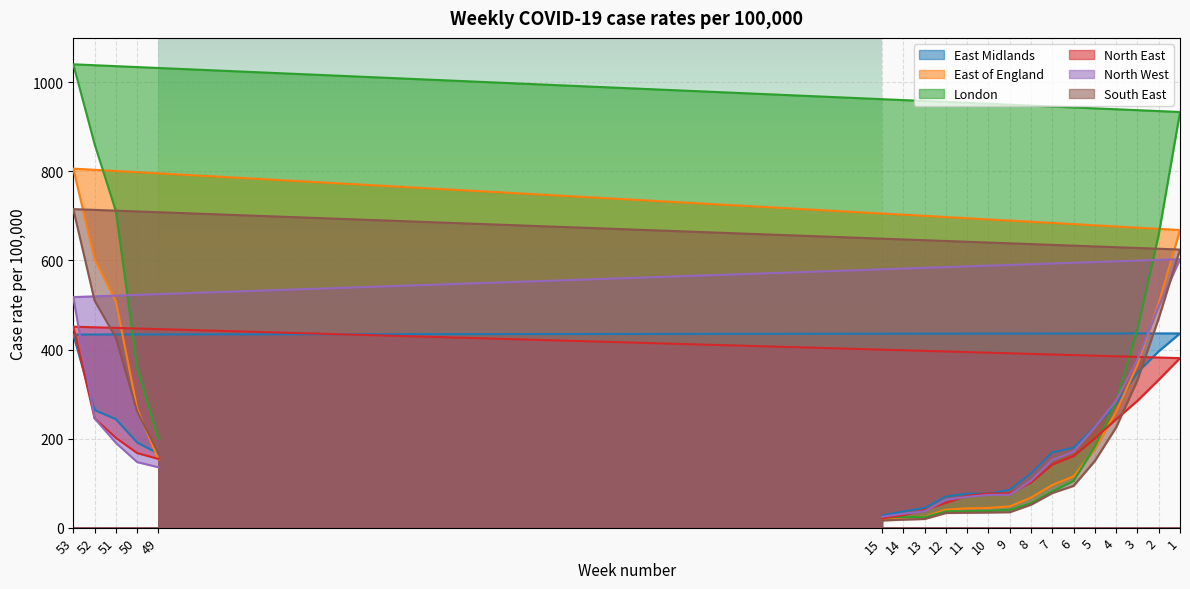

What is the approximate value of East of England at 10?

44.3